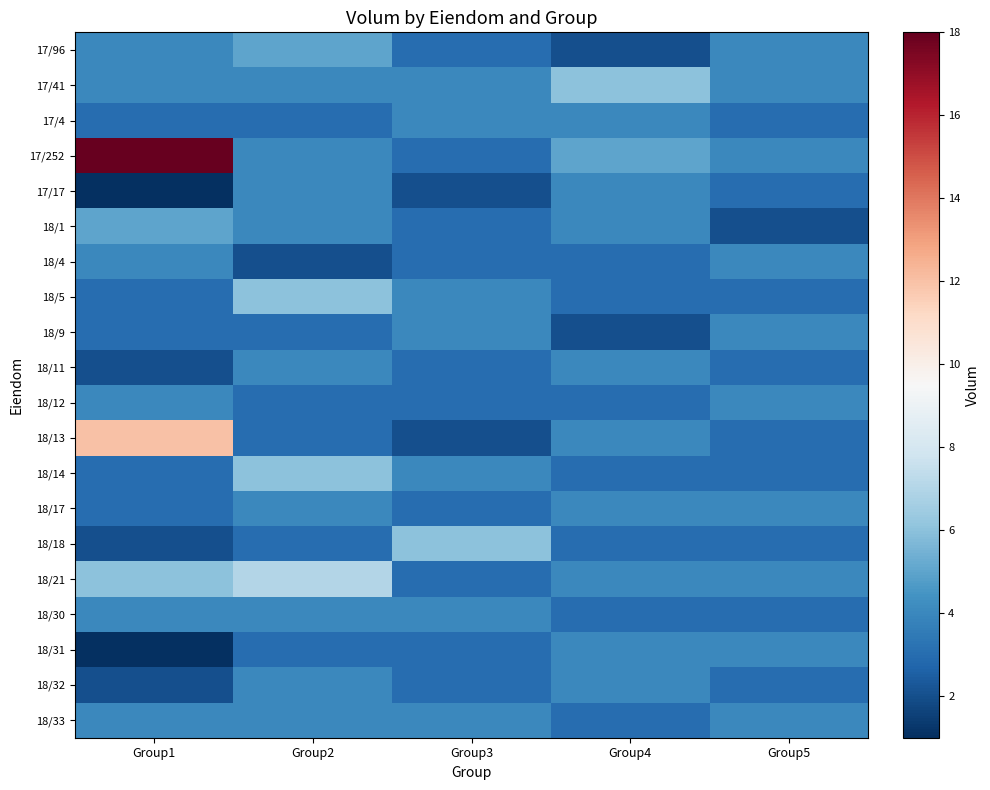

What is the total value across all series at Group3?

68